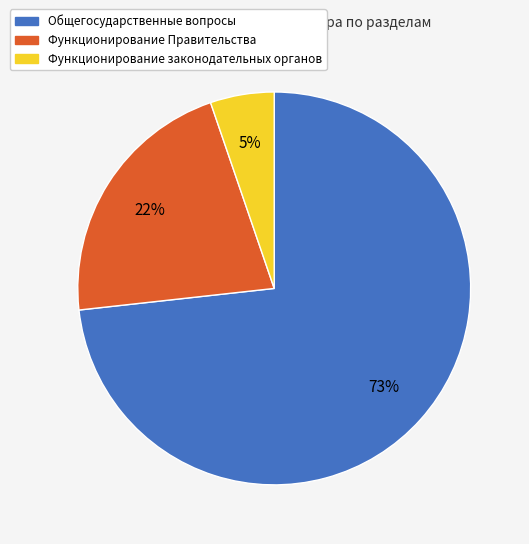

To the nearest percent, what is the average slice percentage?

33%